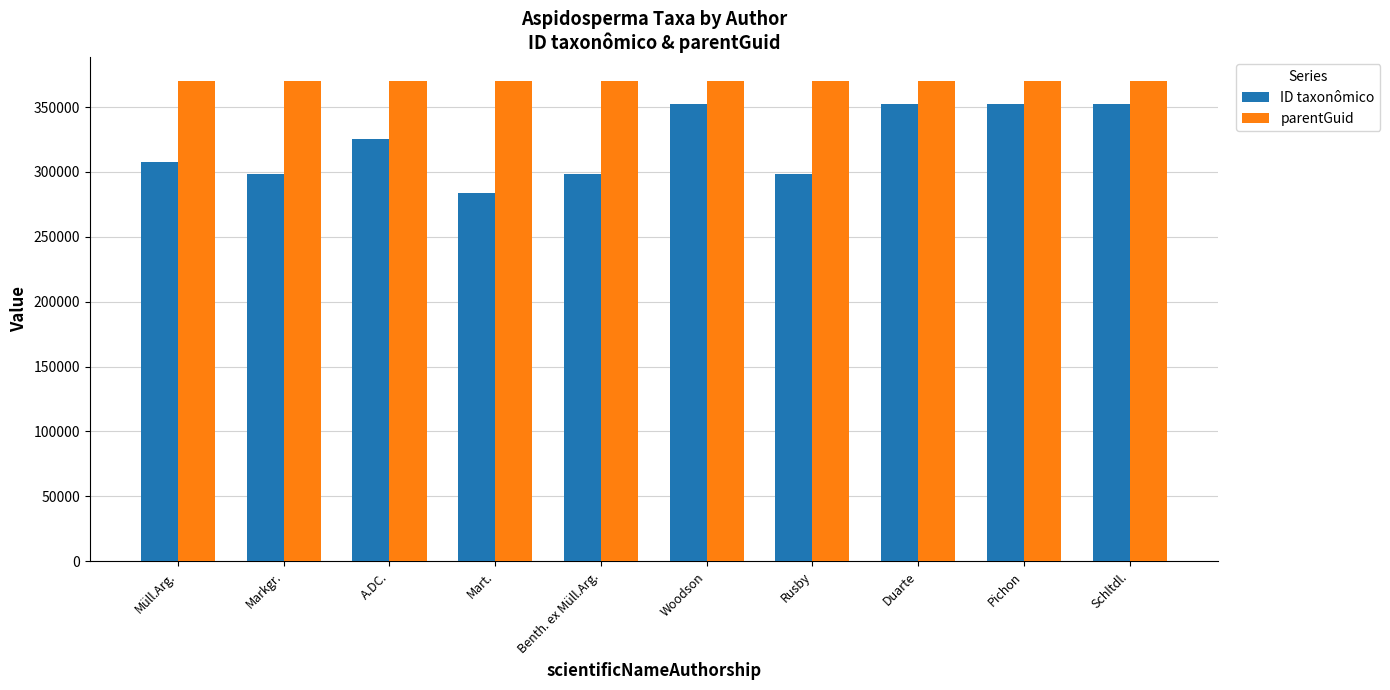

Rank the series by their maximum value, from highest to lowest.

parentGuid, ID taxonômico